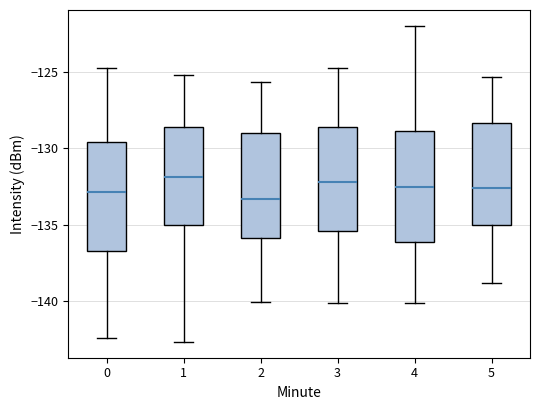

Reading left to right, read every box against the y-axis: the position of its median line, the range the box covers, and the ends of its whiskers. The values are not printed on the chart, so give them approximately, as read against the axis.

0: median -133.0, box -136.5 to -129.5, whiskers -142.5 to -125.0
1: median -132.0, box -135.0 to -128.5, whiskers -142.5 to -125.0
2: median -133.5, box -136.0 to -129.0, whiskers -140.0 to -125.5
3: median -132.0, box -135.5 to -128.5, whiskers -140.0 to -125.0
4: median -132.5, box -136.0 to -129.0, whiskers -140.0 to -122.0
5: median -132.5, box -135.0 to -128.5, whiskers -139.0 to -125.5